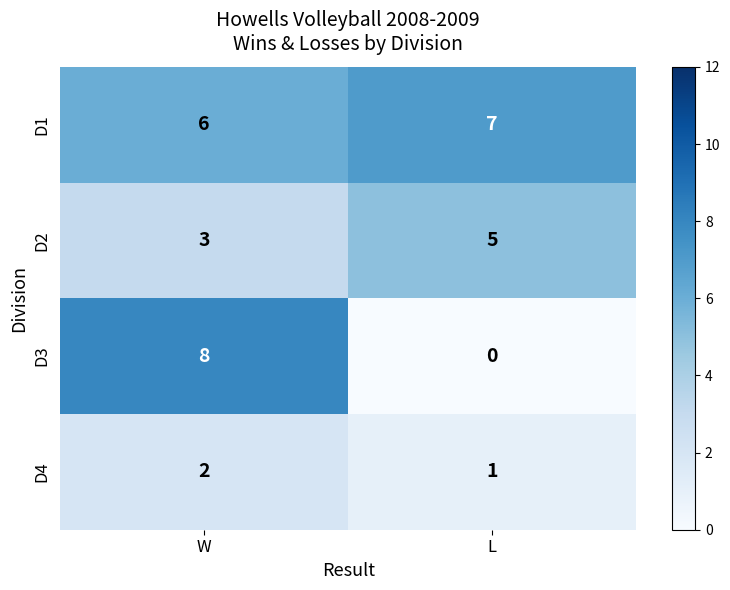

Between W and L, which series saw the biggest shift?

D3